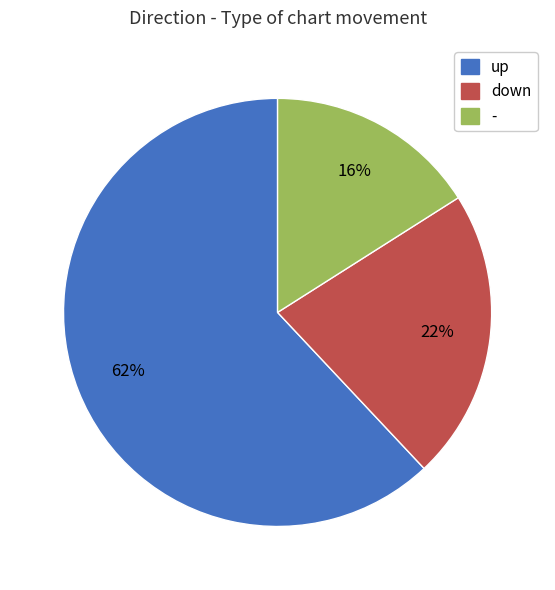

Between up and -, which is larger?

up